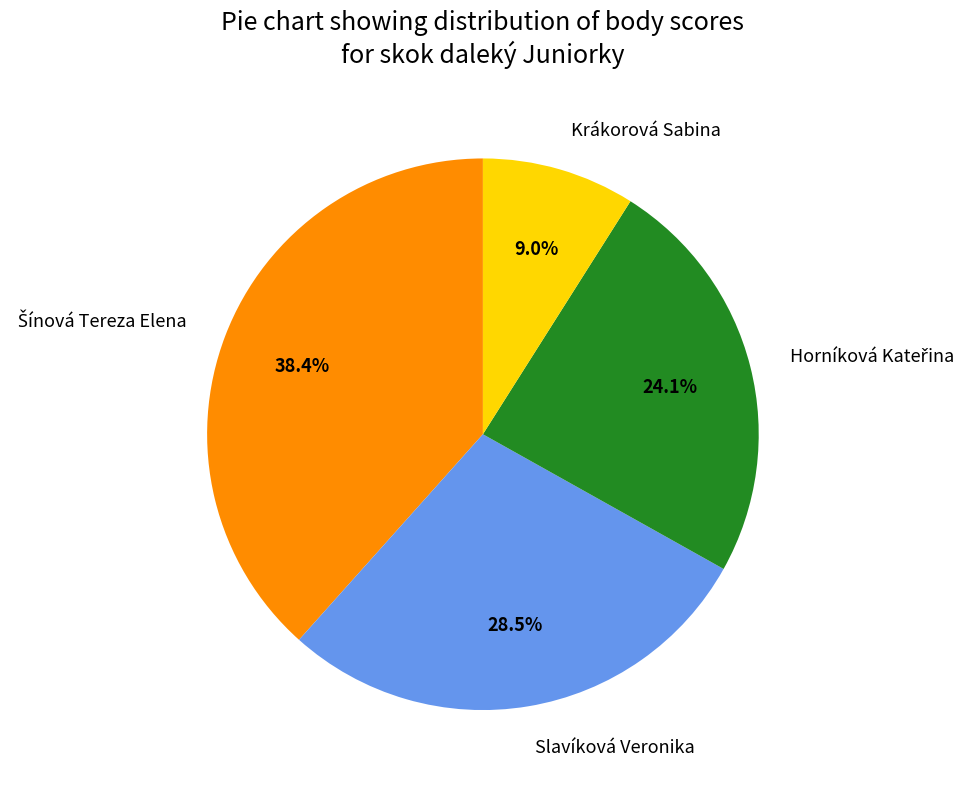

Is Krákorová Sabina the majority of the pie?

No